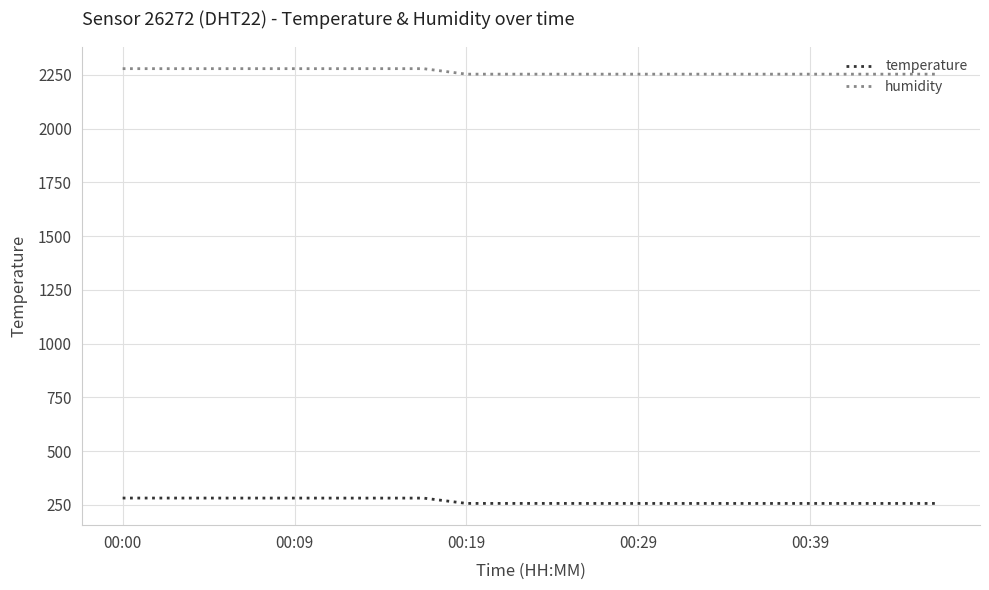

What are all the series names shown in the legend?

temperature, humidity